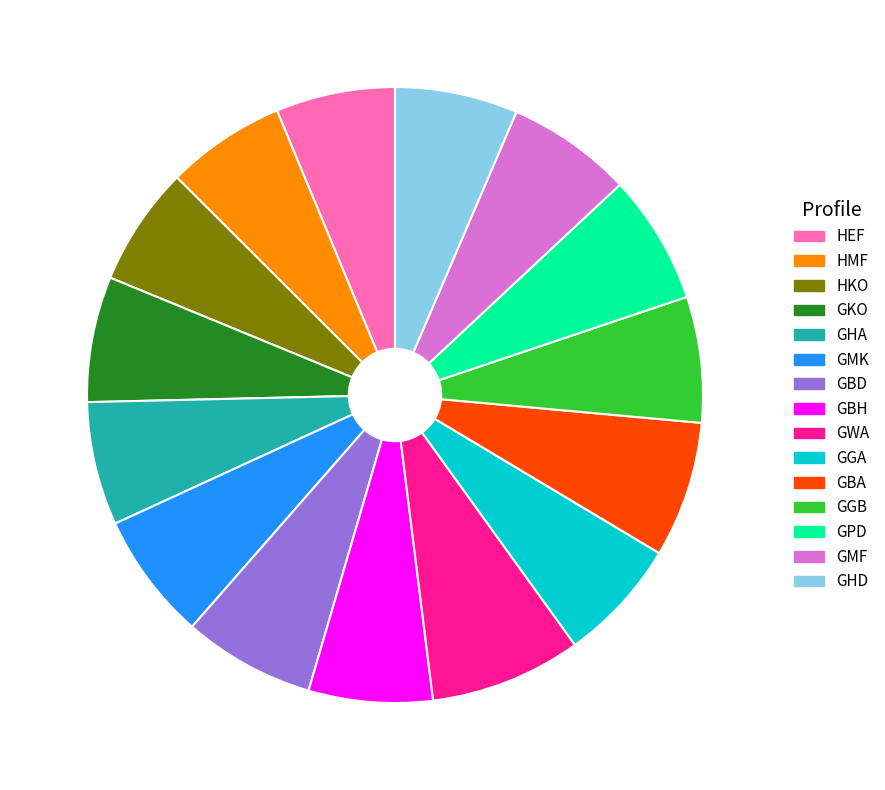

Is there a majority slice in this chart?

No